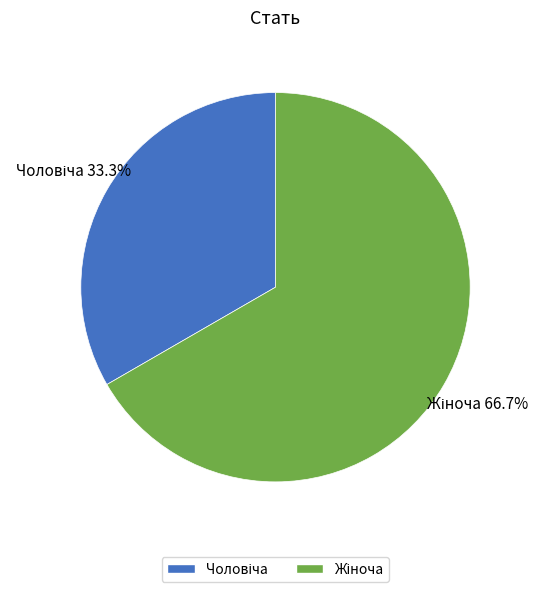

Count the number of slices in the pie.

2